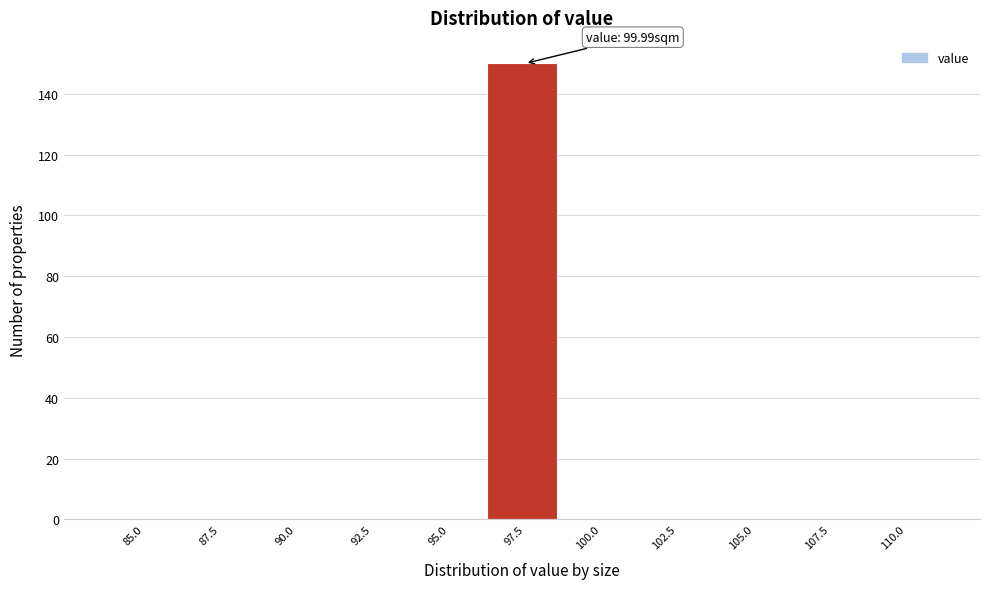

Reading left to right, transcribe all the data shown in this chart.

85.0=0	87.5=0	90.0=0	92.5=0	95.0=0	97.5=150	100.0=0	102.5=0	105.0=0	107.5=0	110.0=0